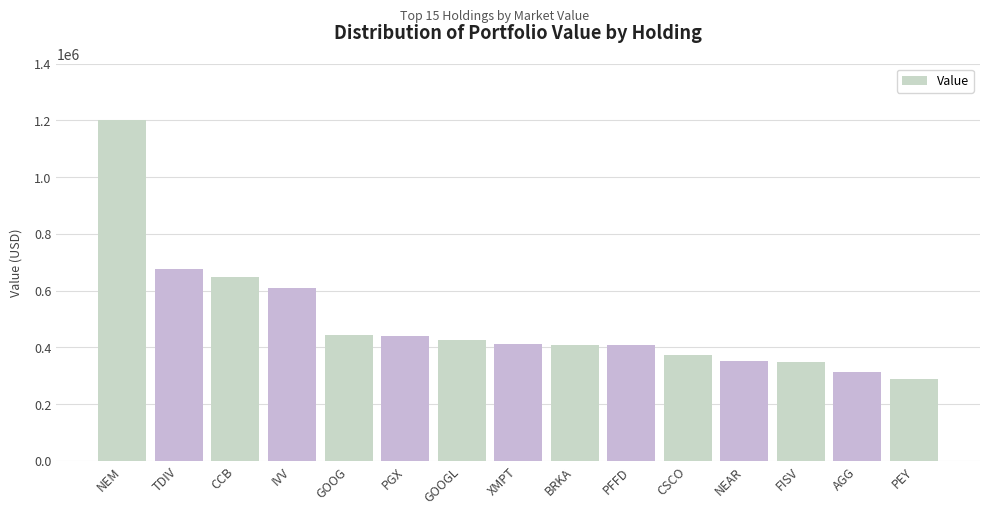

Approximately how many times larger is the value at AGG compared to GOOGL?

0.7